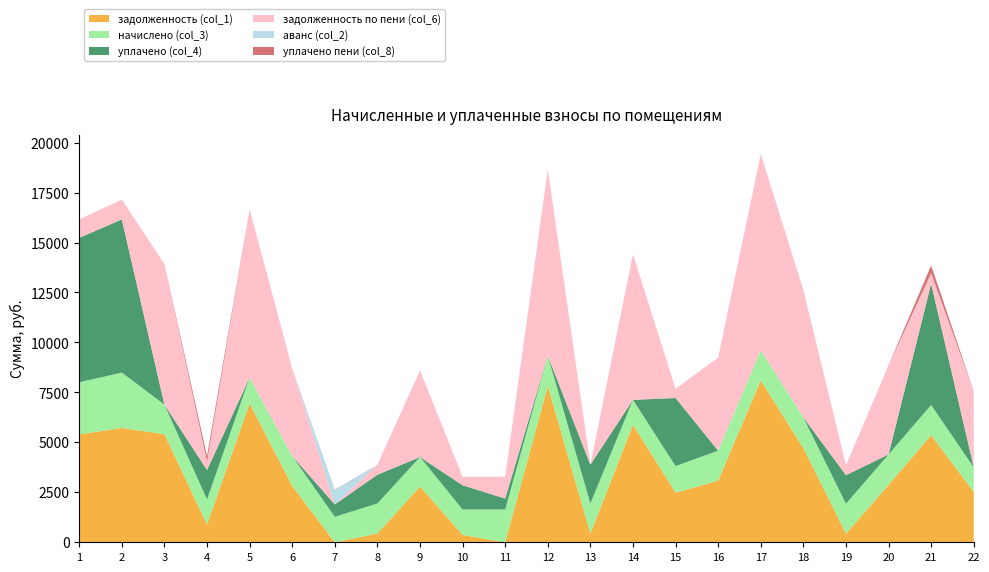

Reading right to left, transcribe all the data shown in this chart.

задолженность (col_1): 22=2522.7	21=5355.8	20=2871.7	19=432.8	18=4709.2	17=8105.4	16=3084.3	15=2481.2	14=5883.2	13=436.0	12=7826.2	11=0.0	10=367.8	9=2787.0	8=436.0	7=0.0	6=2818.8	5=6954.0	4=889.7	3=5406.1	2=5723.4	1=5395.1
начислено (col_3): 22=1223.0	21=1517.5	20=1523.1	19=1495.1	18=1540.0	17=1500.7	16=1497.9	15=1332.4	14=1245.4	13=1506.3	12=1506.3	11=1640.9	10=1270.7	9=1478.2	8=1506.3	7=1273.5	6=1495.1	5=1287.5	4=1256.6	3=1483.9	2=2768.6	1=2611.5
уплачено (col_4): 22=0.0	21=6071.8	20=0.0	19=1429.5	18=0.0	17=0.0	16=0.0	15=3407.6	14=0.0	13=1942.3	12=0.0	11=547.0	10=1215.0	9=0.0	8=1440.2	7=622.1	6=0.0	5=0.0	4=1469.3	3=0.0	2=7664.8	1=7226.3
задолженность по пени (col_6): 22=3810.3	21=518.7	20=4462.6	19=498.4	18=6368.9	17=9822.4	16=4661.3	15=465.2	14=7284.2	13=0.0	12=9332.5	11=1094.0	10=423.6	9=4331.1	8=502.1	7=0.0	6=4380.4	5=8427.1	4=420.7	3=7029.9	2=987.9	1=931.8
аванс (col_2): 22=0.0	21=0.0	20=0.0	19=0.0	18=0.0	17=0.0	16=0.0	15=0.0	14=0.0	13=0.0	12=0.0	11=0.0	10=0.0	9=0.0	8=0.0	7=709.4	6=0.0	5=0.0	4=0.0	3=0.0	2=0.0	1=0.0
уплачено пени (col_8): 22=0.0	21=388.3	20=0.0	19=0.0	18=0.0	17=0.0	16=0.0	15=0.0	14=0.0	13=0.0	12=0.0	11=0.0	10=0.0	9=0.0	8=0.0	7=17.5	6=0.0	5=0.0	4=277.1	3=0.0	2=0.0	1=0.0